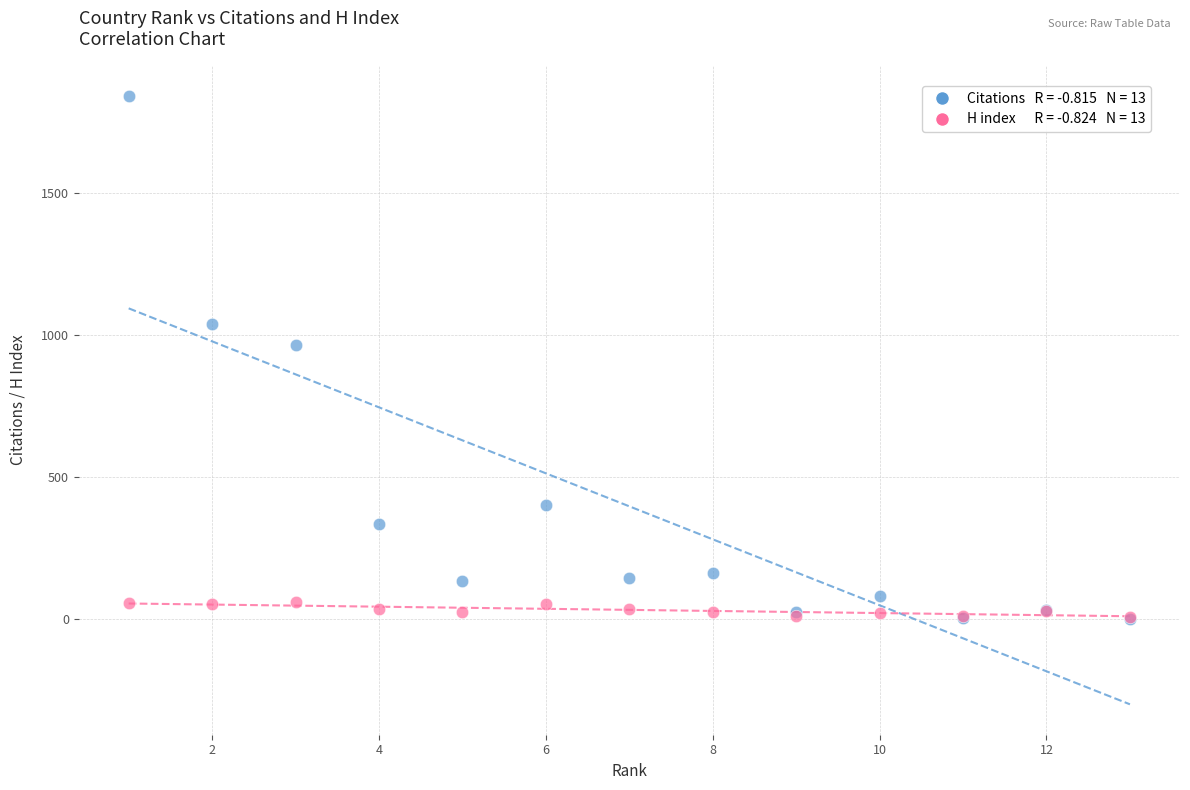

Across all series, what Y value is closest to 920?

964